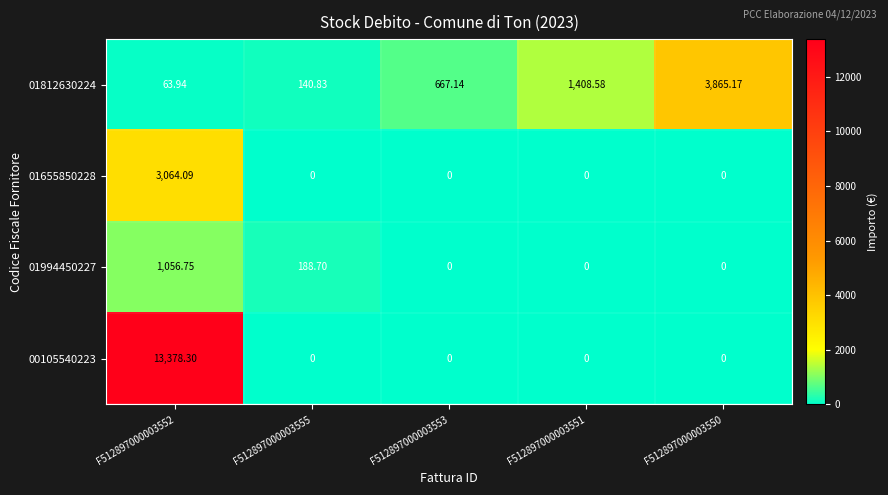

Reading right to left, transcribe all the data shown in this chart.

01812630224: F512897000003550=3865.2	F512897000003551=1408.6	F512897000003553=667.1	F512897000003555=140.8	F512897000003552=63.9
01655850228: F512897000003550=0.0	F512897000003551=0.0	F512897000003553=0.0	F512897000003555=0.0	F512897000003552=3064.1
01994450227: F512897000003550=0.0	F512897000003551=0.0	F512897000003553=0.0	F512897000003555=188.7	F512897000003552=1056.8
00105540223: F512897000003550=0.0	F512897000003551=0.0	F512897000003553=0.0	F512897000003555=0.0	F512897000003552=13378.3